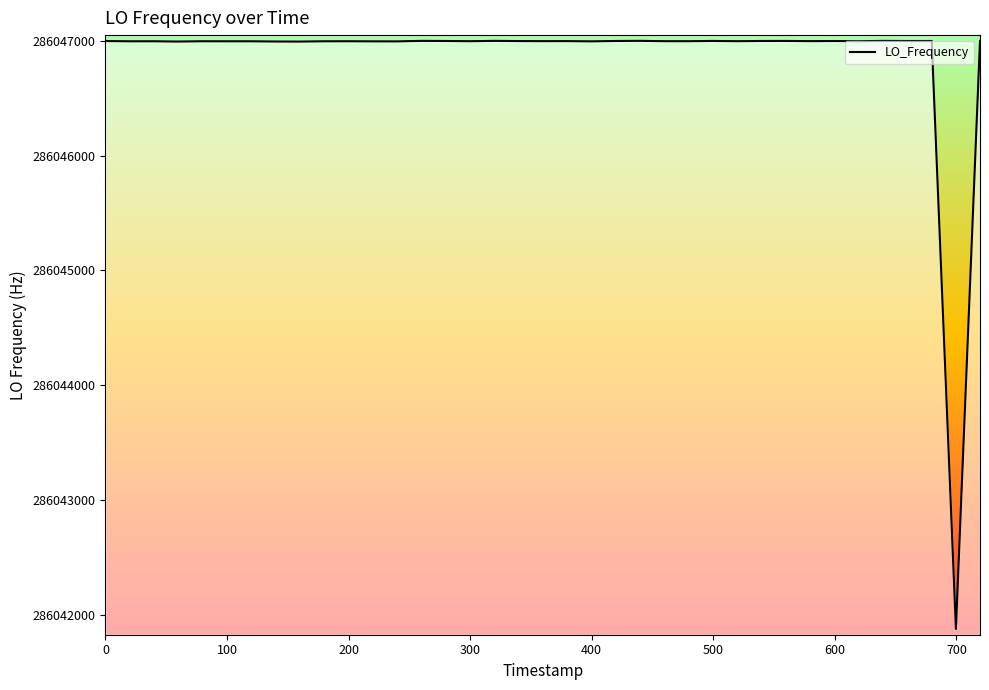

How many lines are shown in the chart?

1